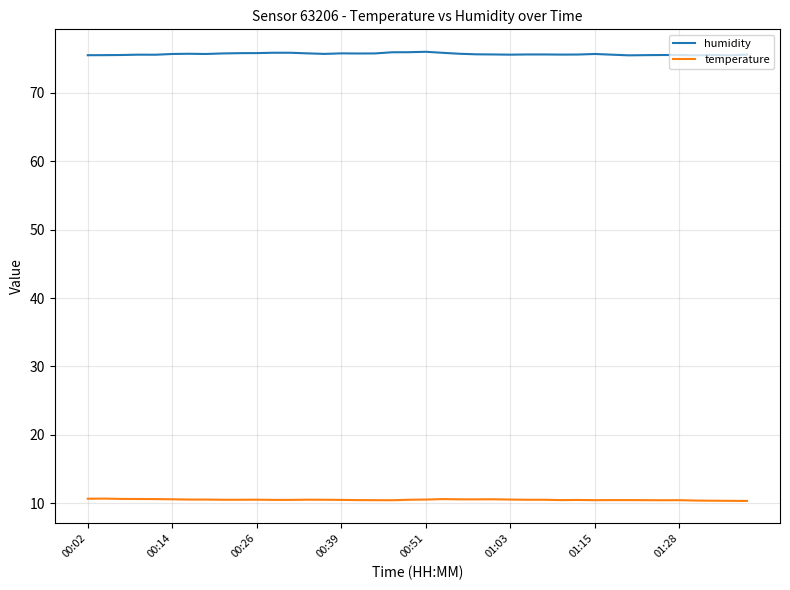

What is the maximum value for humidity?

76.0